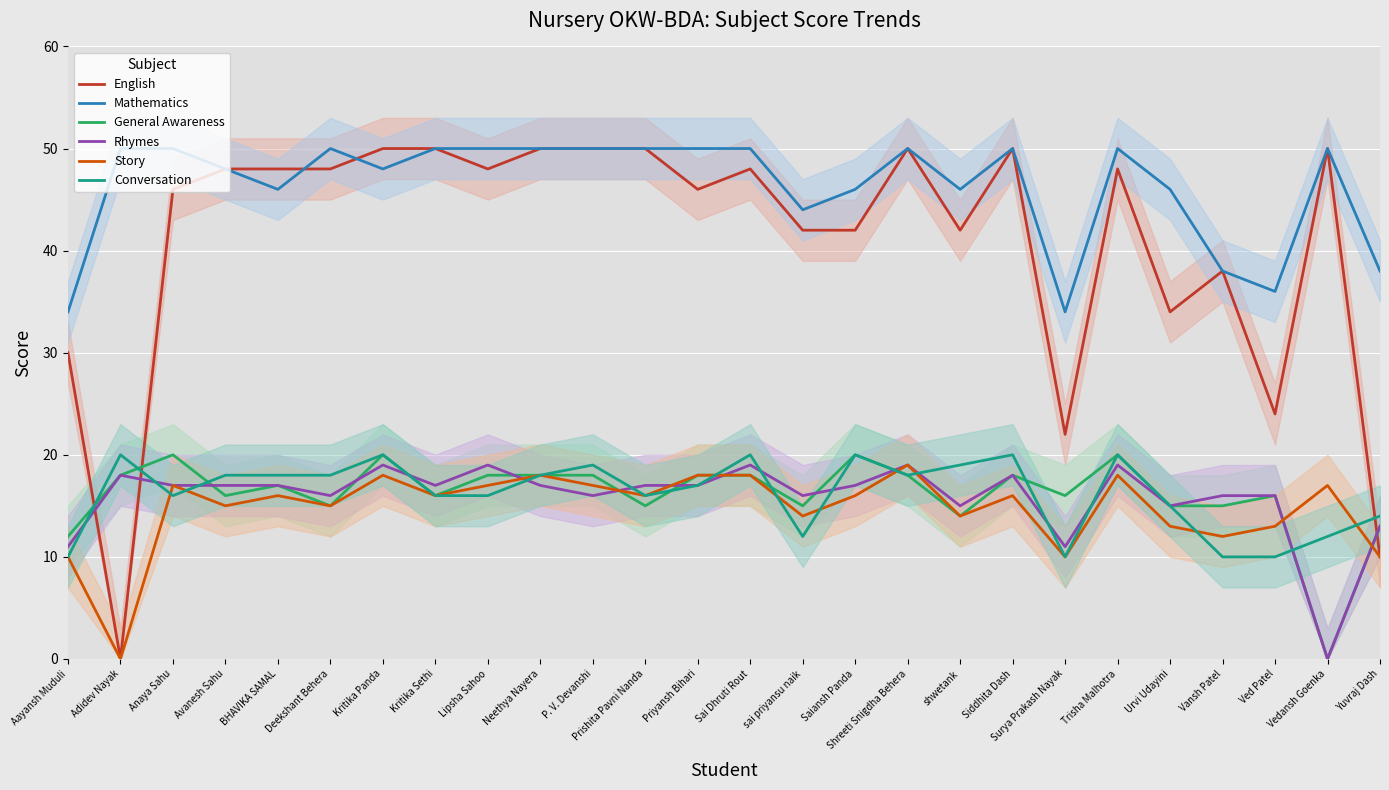

What is the maximum value for English?

50